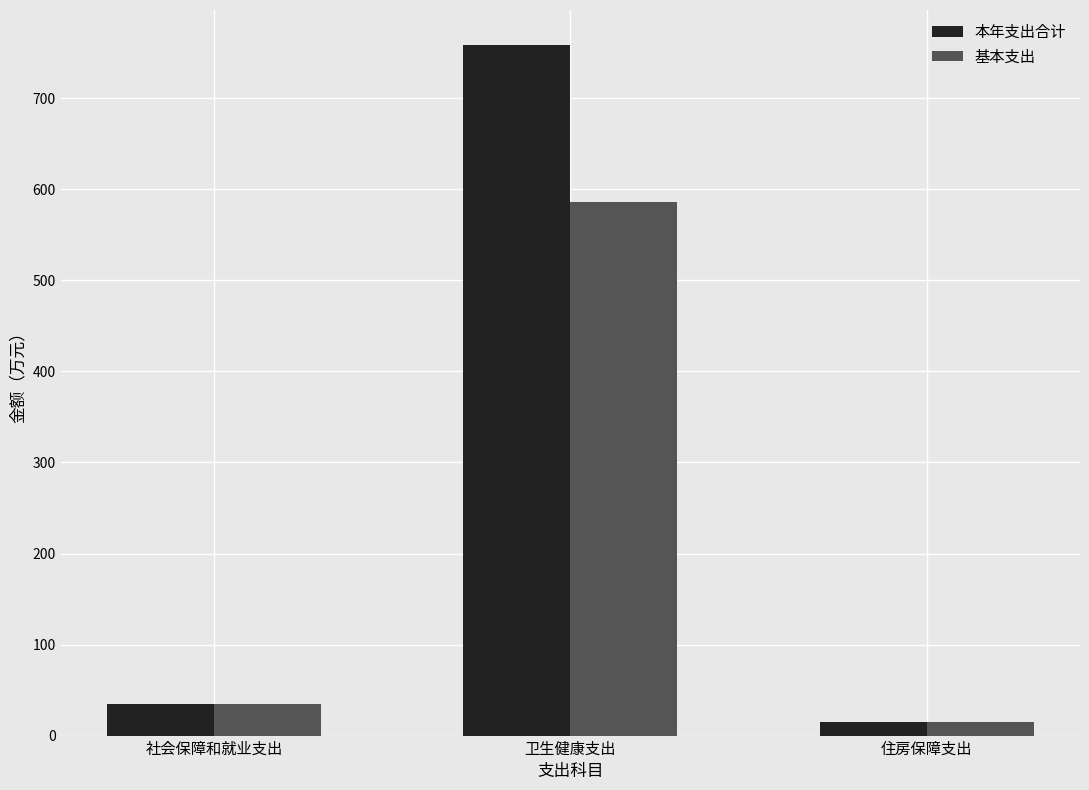

Which series has the widest spread of values?

本年支出合计